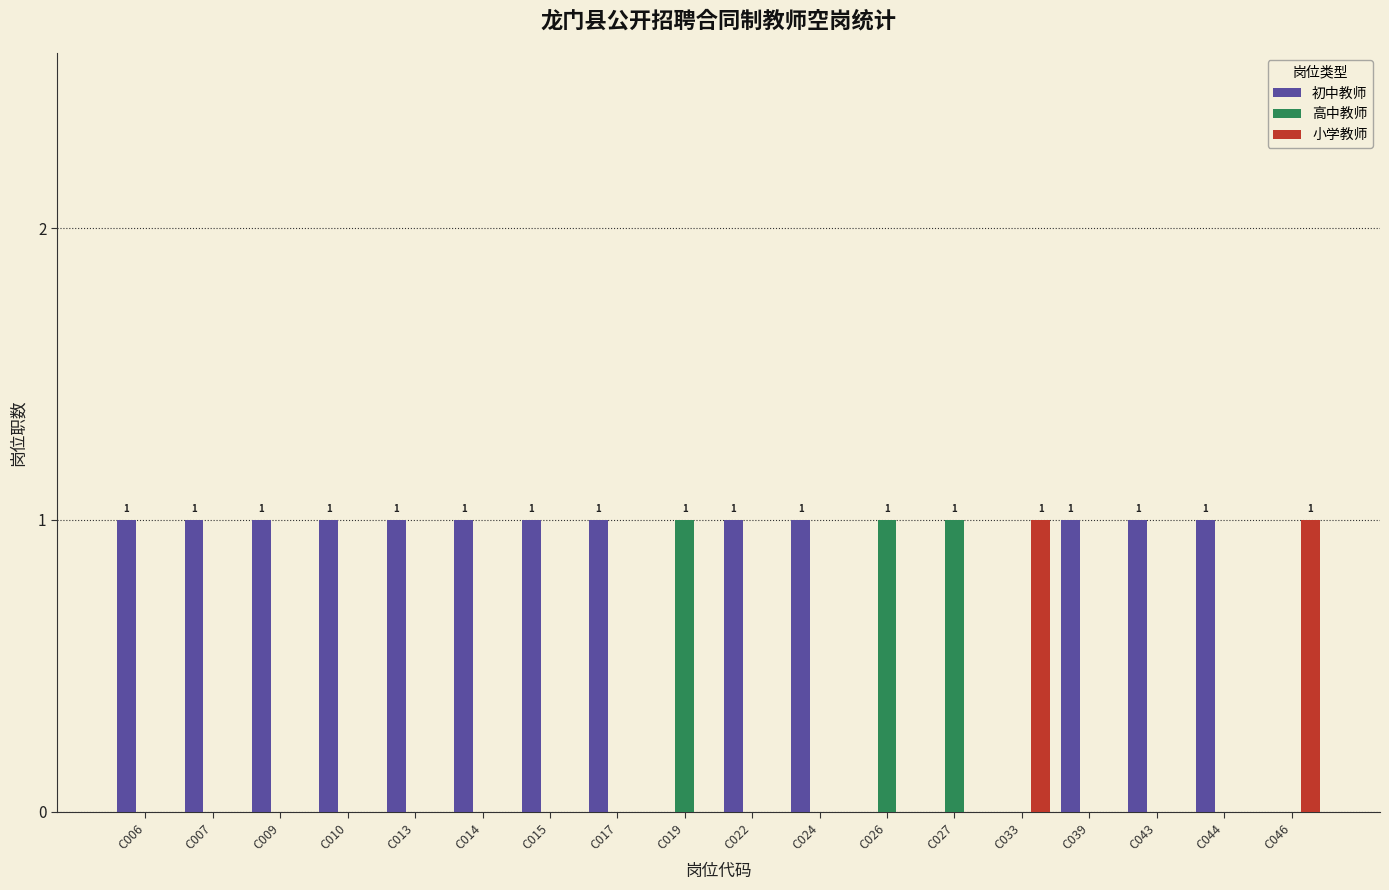

The 小学教师 series shows 1 at C046. True or false?

True